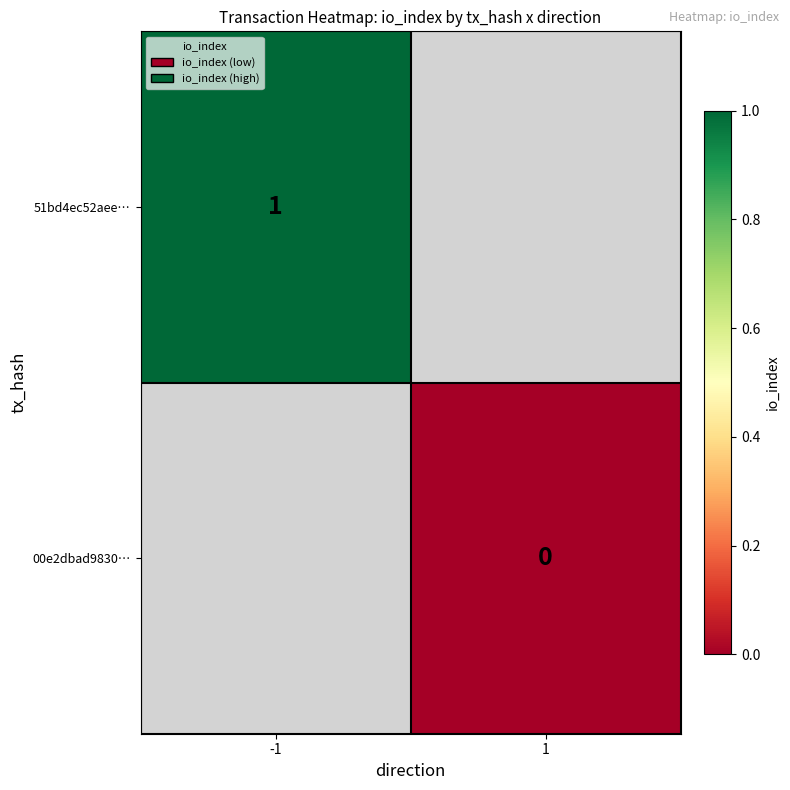

The 51bd4ec52aee… series shows 1 at -1. True or false?

True